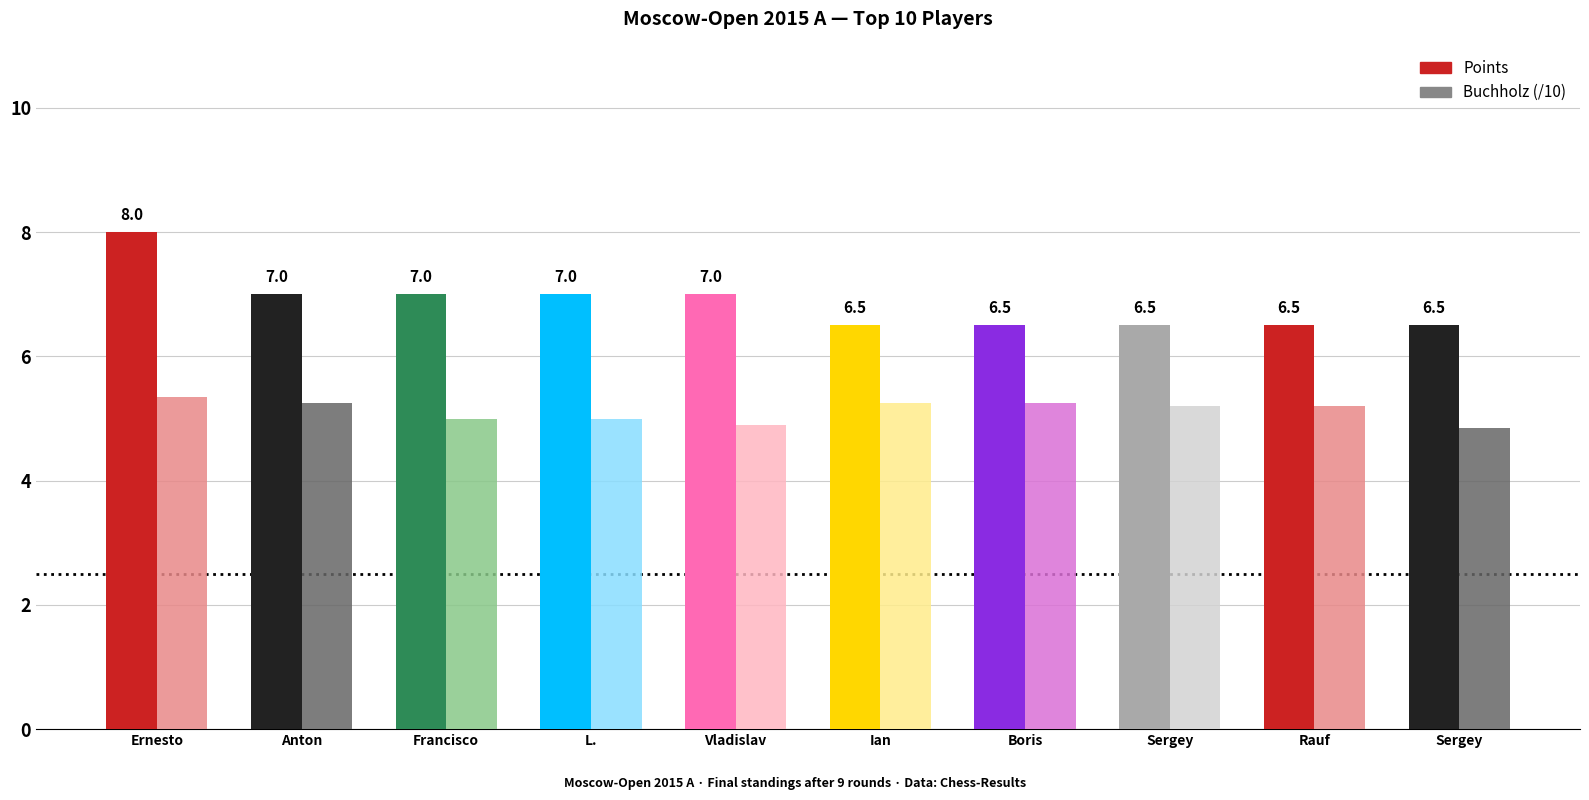

Which category has the highest value in the Buchholz (/10) series?

Ernesto